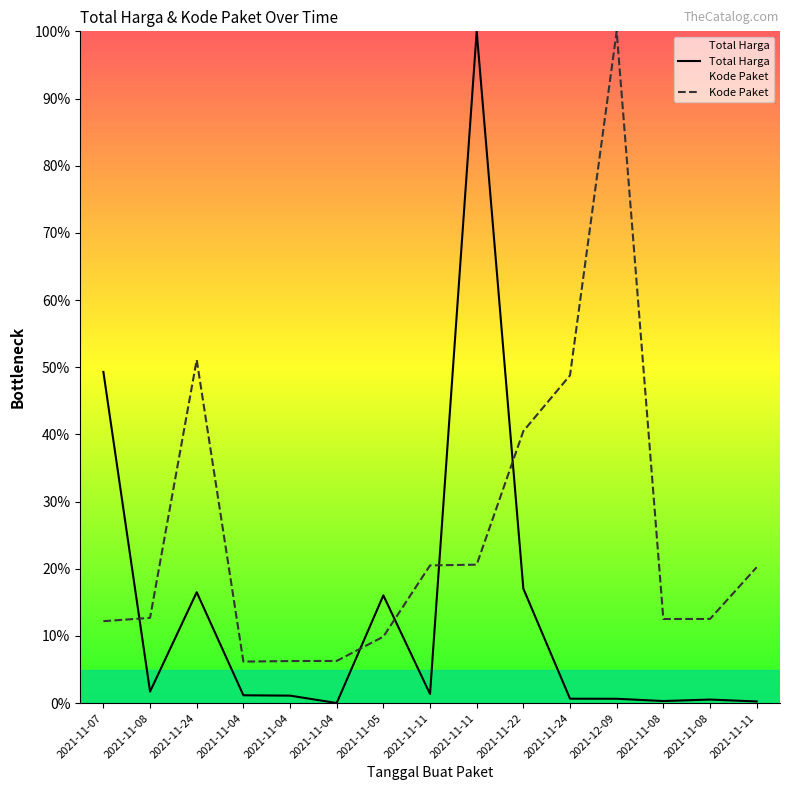

What is the value of the Kode Paket point at the 7th from the left?

9.9